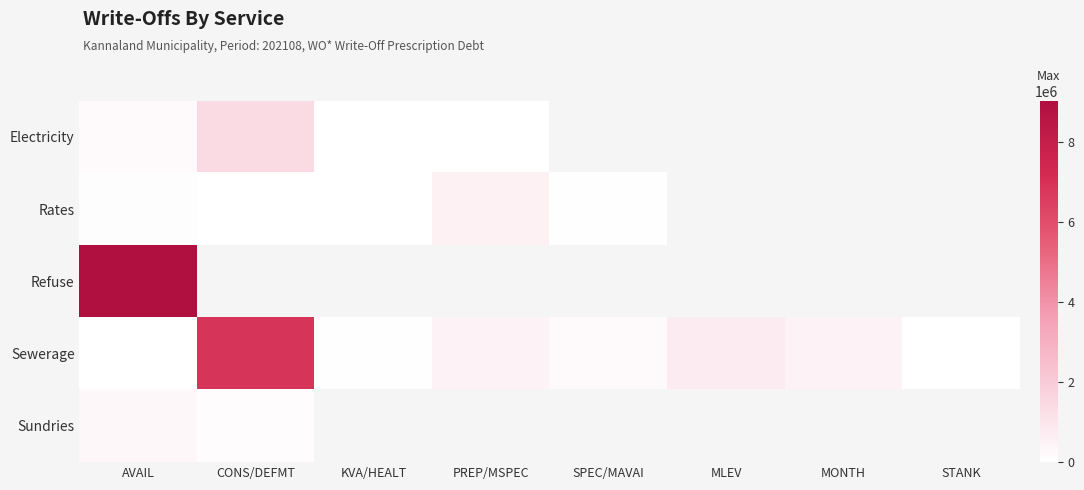

At which label is Sewerage closest to 3438042?

MLEV